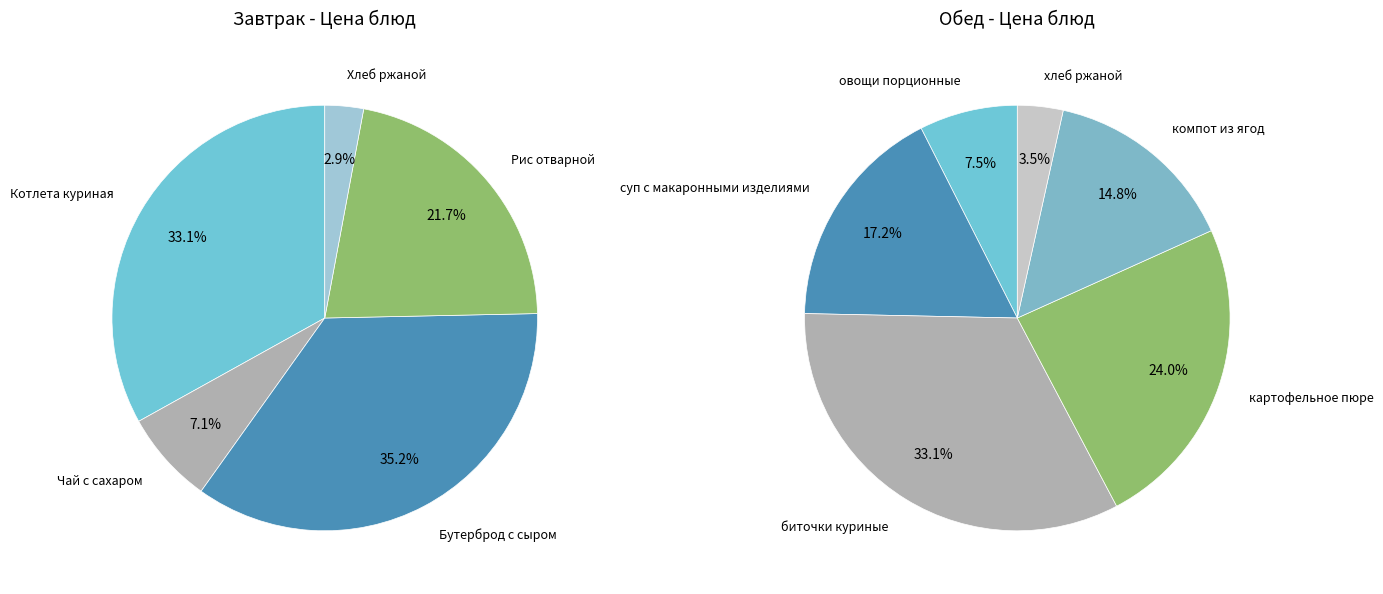

Is there a majority slice in this chart?

No